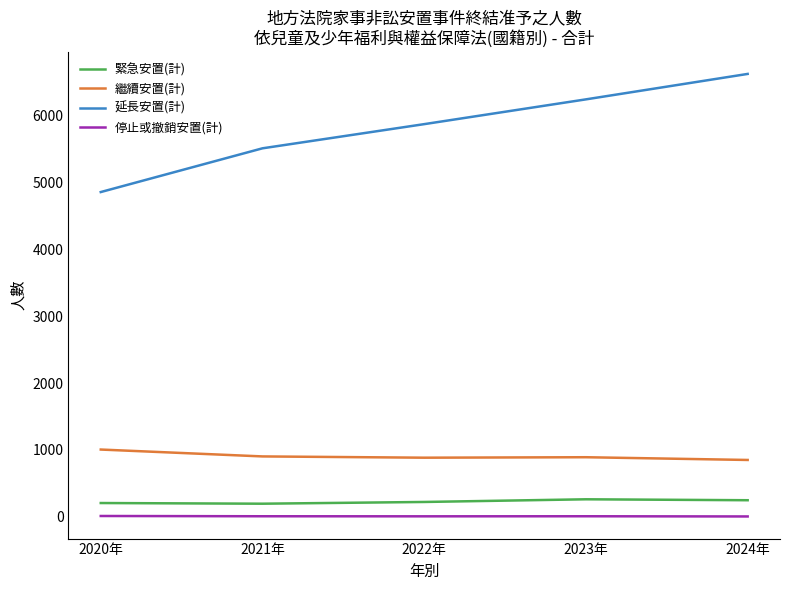

True or false: 繼續安置(計) and 延長安置(計) intersect in this chart.

False